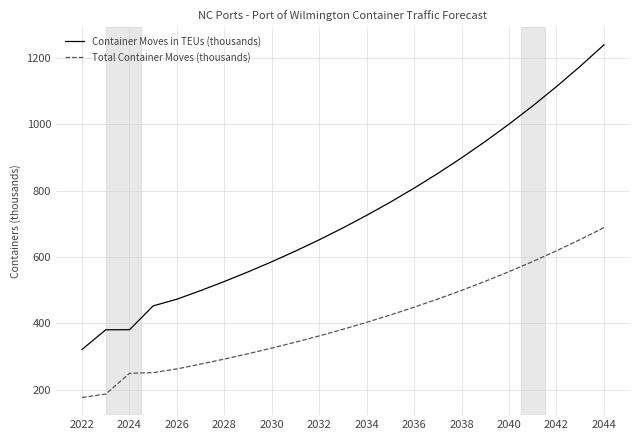

How many lines are shown in the chart?

2